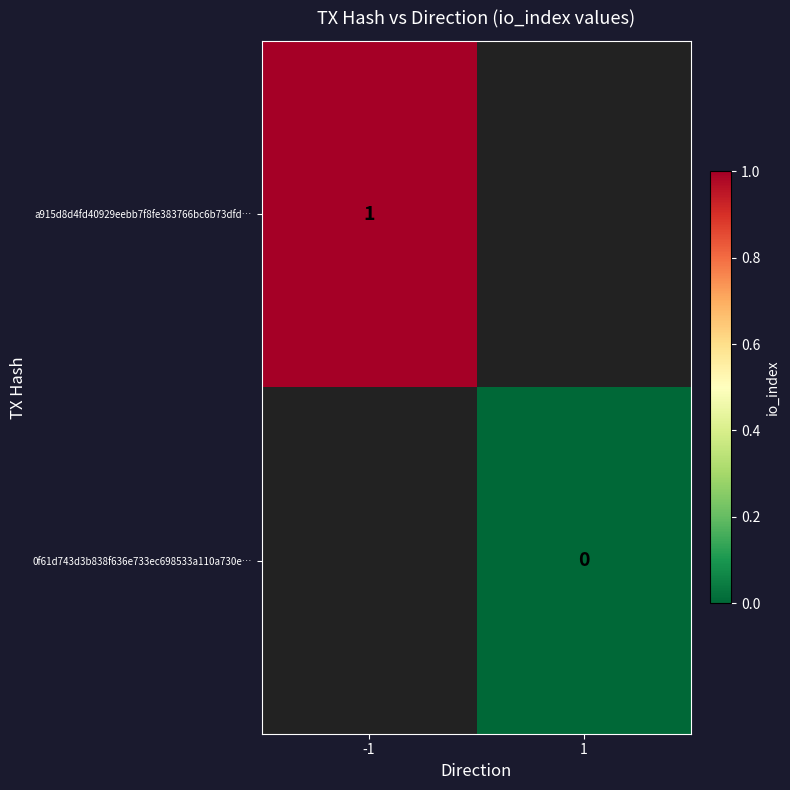

The value of a915d8d4fd40929eebb7f8fe383766bc6b73dfd… at -1 is 1. True or false?

True